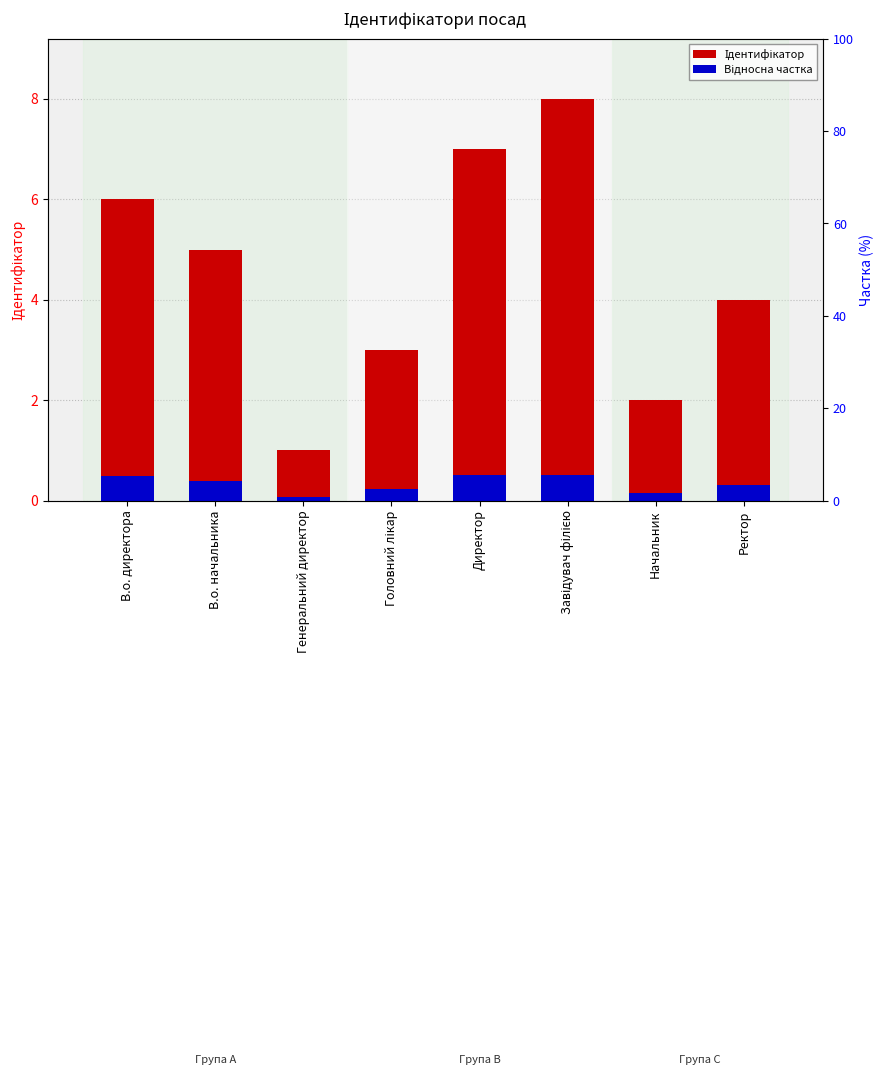

Rank the series by their maximum value, from lowest to highest.

Відносна частка, Ідентифікатор